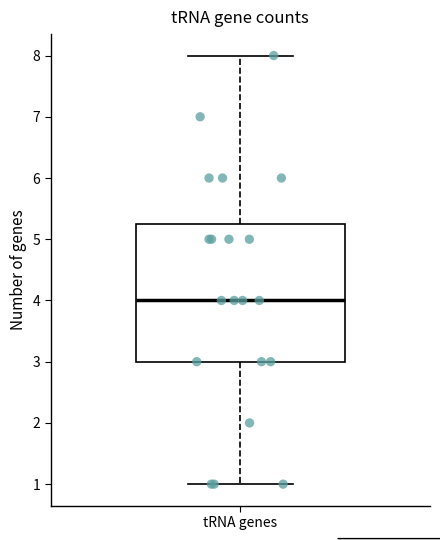

Transcribe this box plot: give where the median line is, the range the box spans, and where the two whiskers end, as read against the y-axis. The values are not printed on the chart, so give them approximately, as read against the axis.

median 4.0, box 3.0 to 5.3, whiskers 1.0 to 8.0